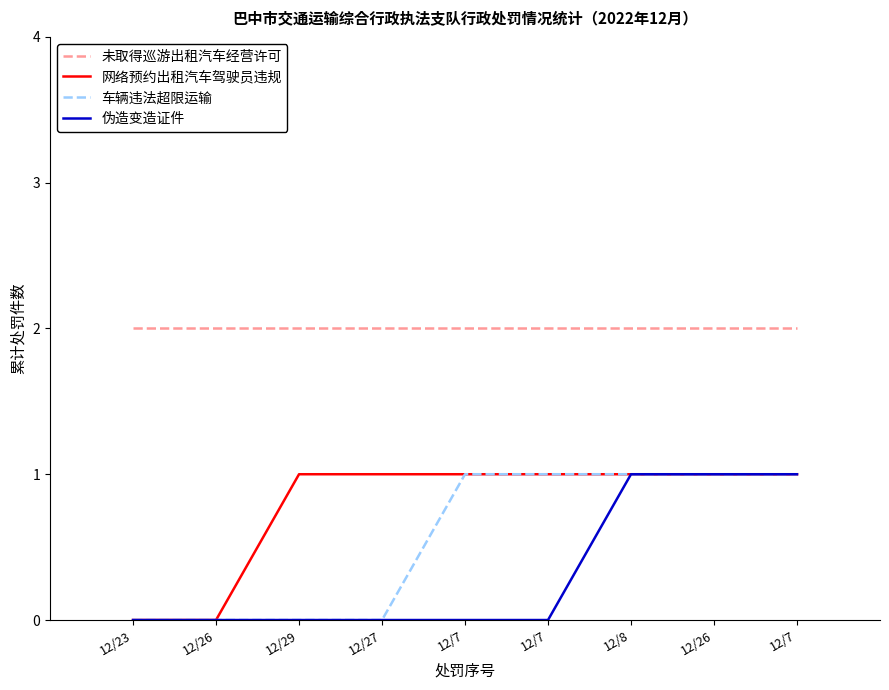

Is this an area chart (filled region under the line)?

No